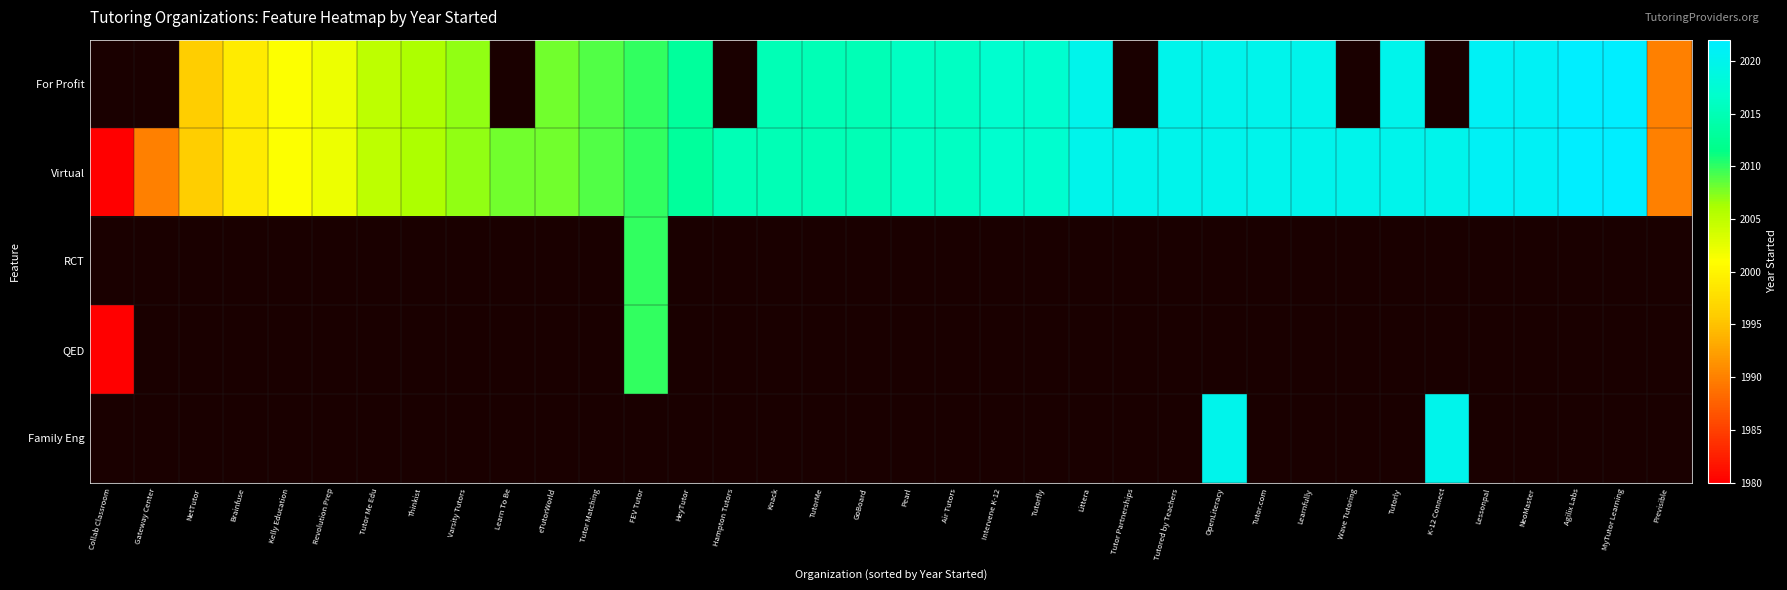

What is the sum of all Virtual values?

72416.0